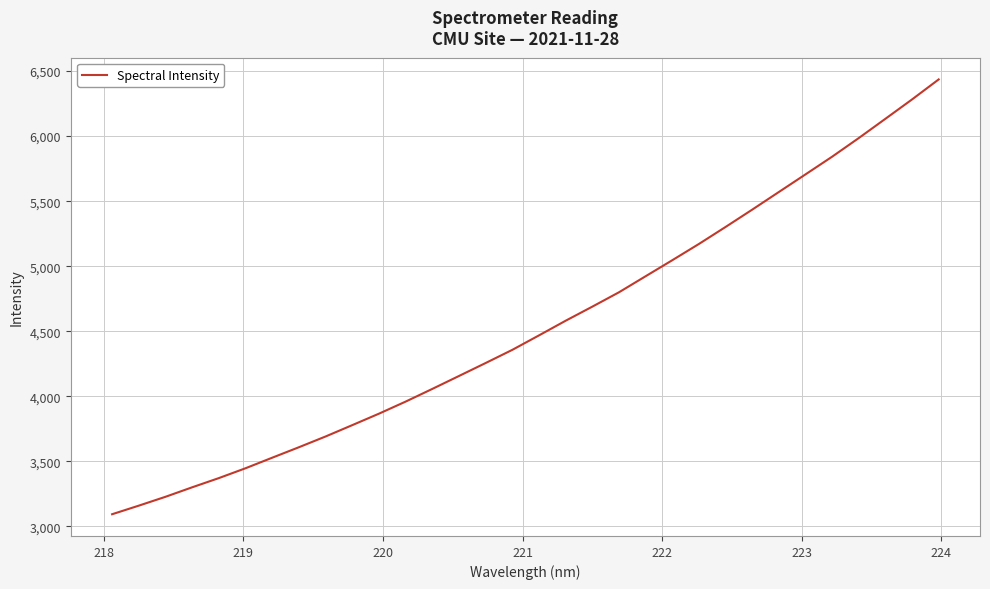

What is the minimum value shown in the chart?

3094.3